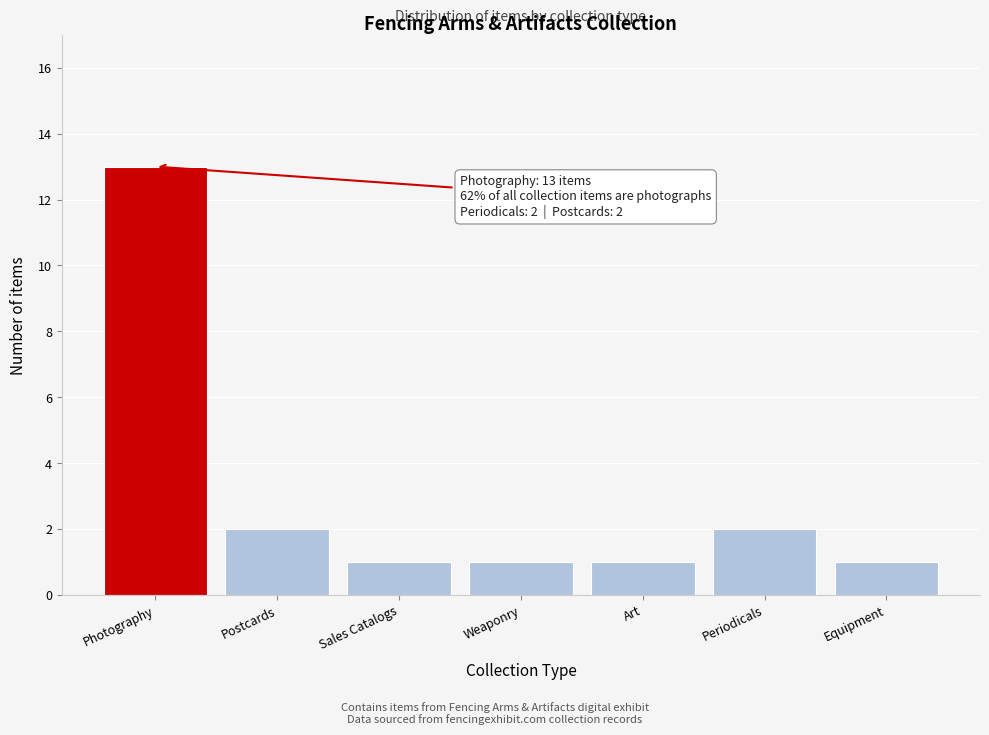

Reading left to right, extract all data points from this chart.

Photography=13	Postcards=2	Sales Catalogs=1	Weaponry=1	Art=1	Periodicals=2	Equipment=1